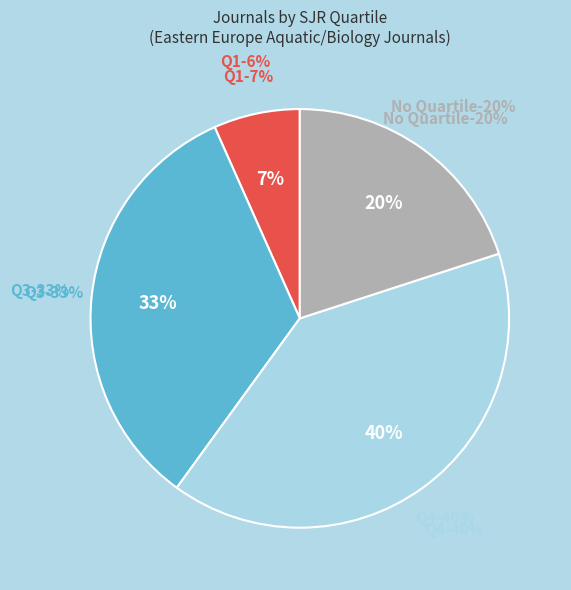

Which category has the biggest portion of the pie?

Q4